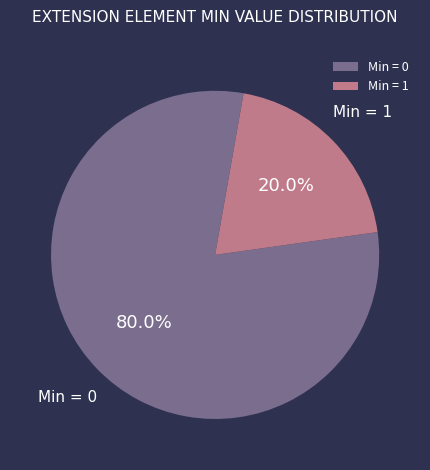

What is the largest slice in the pie chart?

Min = 0